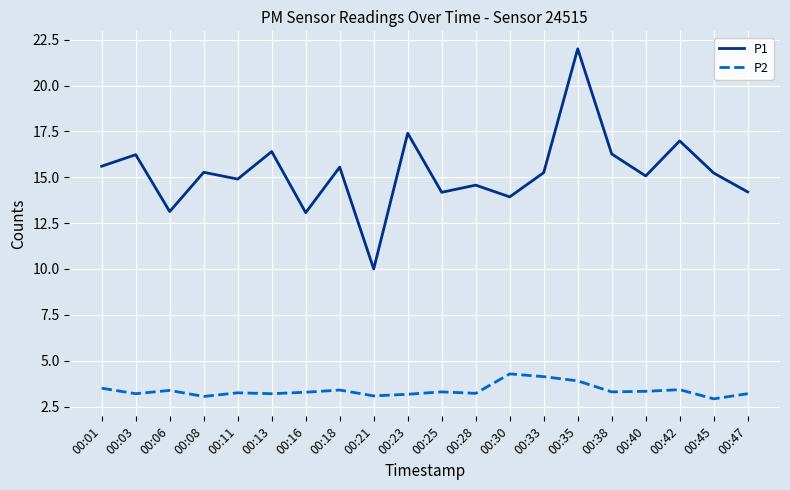

Is the value of P1 at 00:28 greater than the value of P2 at 00:42?

Yes